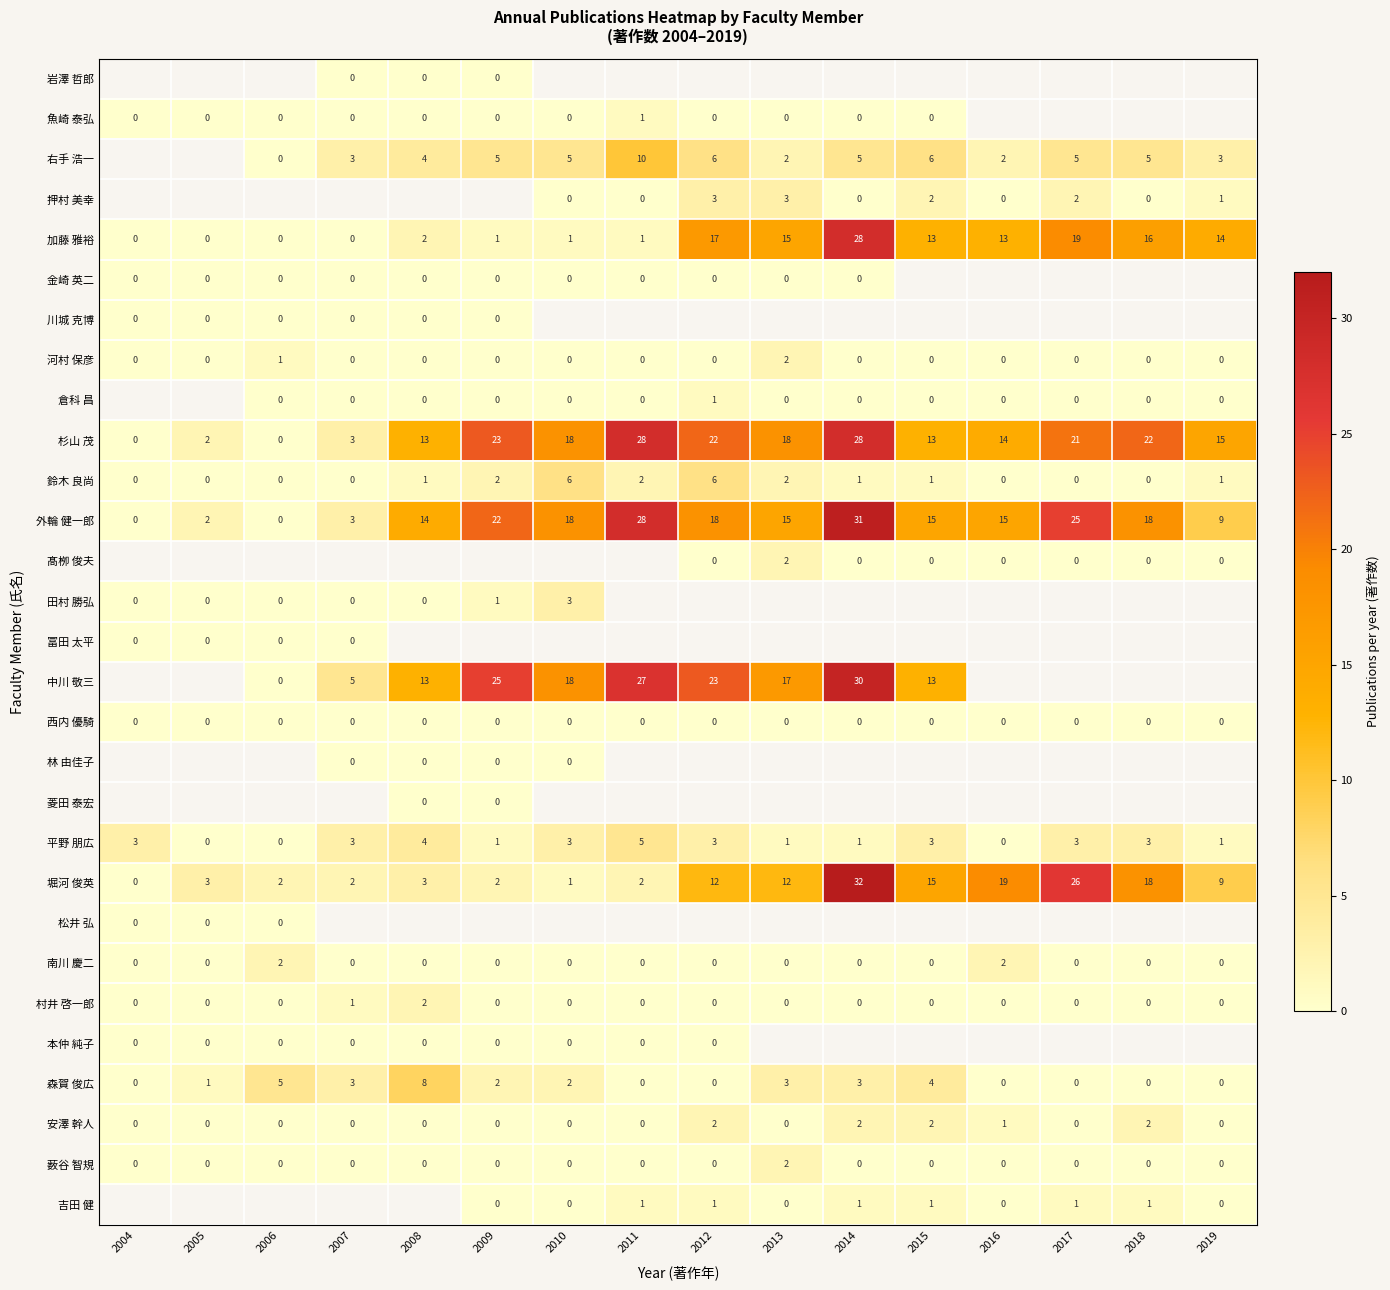

What is the greatest value displayed?

32.0